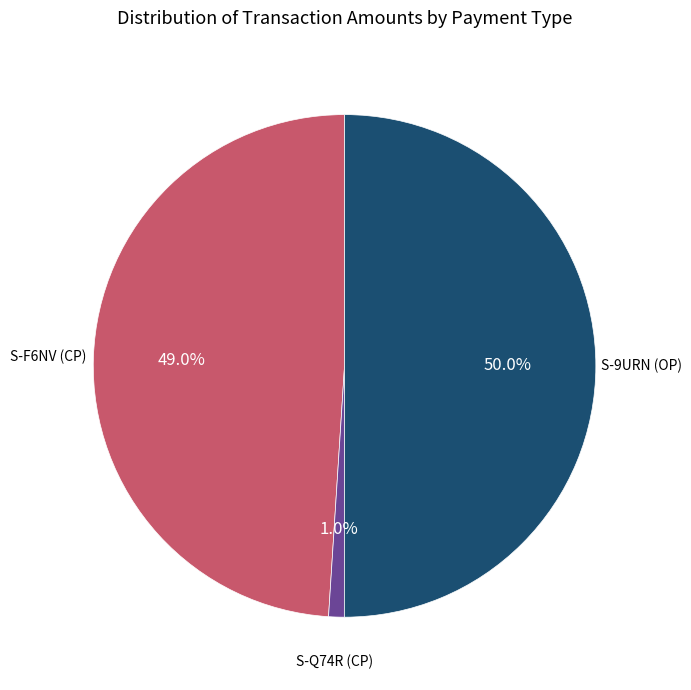

How many slices are in this pie chart?

3